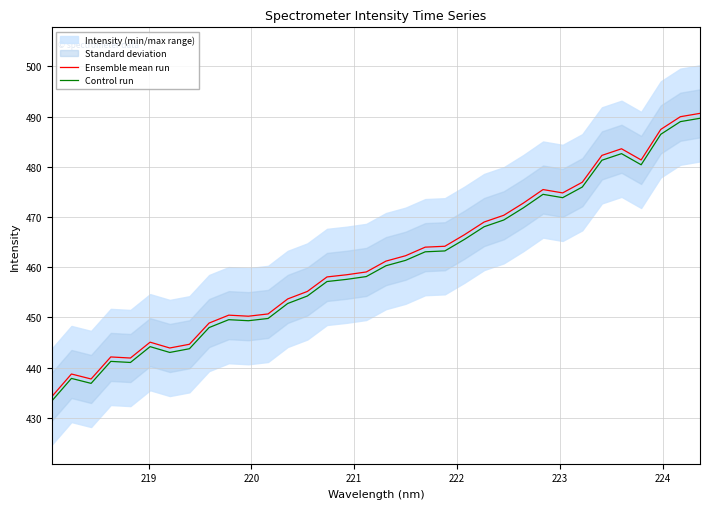

What is the highest value of the Ensemble mean run series?

490.6